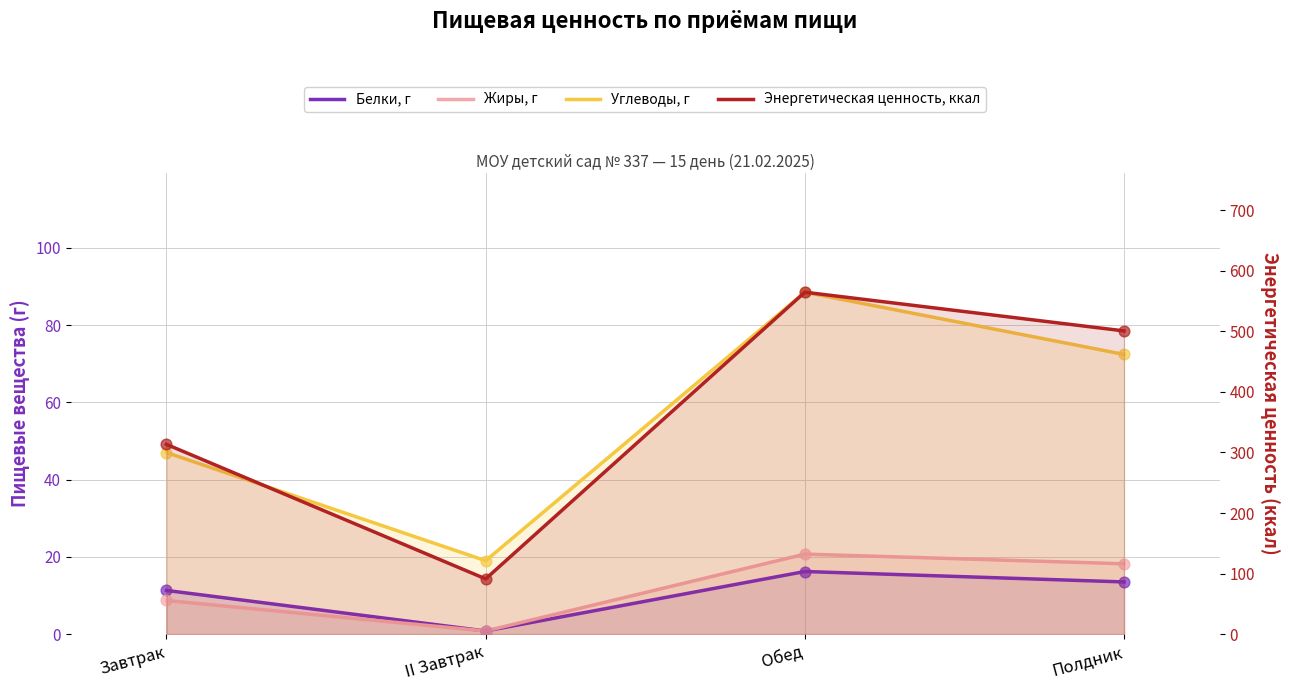

Which series reaches the maximum Y coordinate?

Энергетическая ценность, ккал